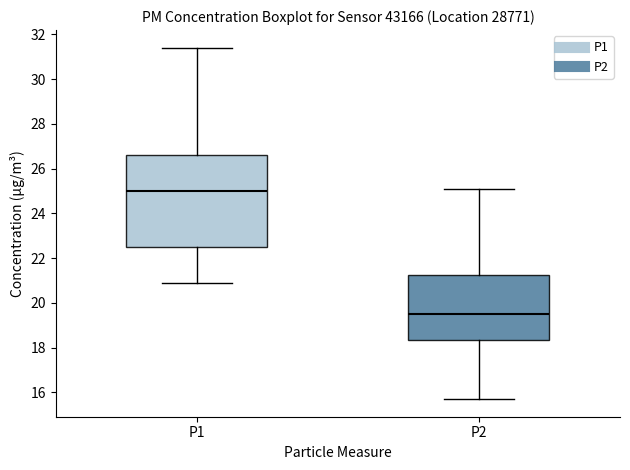

Reading left to right, transcribe this box plot: for each box, give where its median line is, the range the box spans, and where its two whiskers end, as read against the y-axis. The values are not printed on the chart, so give them approximately, as read against the axis.

P1: median 25.0, box 22.6 to 26.6, whiskers 21.0 to 31.4
P2: median 19.6, box 18.4 to 21.2, whiskers 15.8 to 25.2